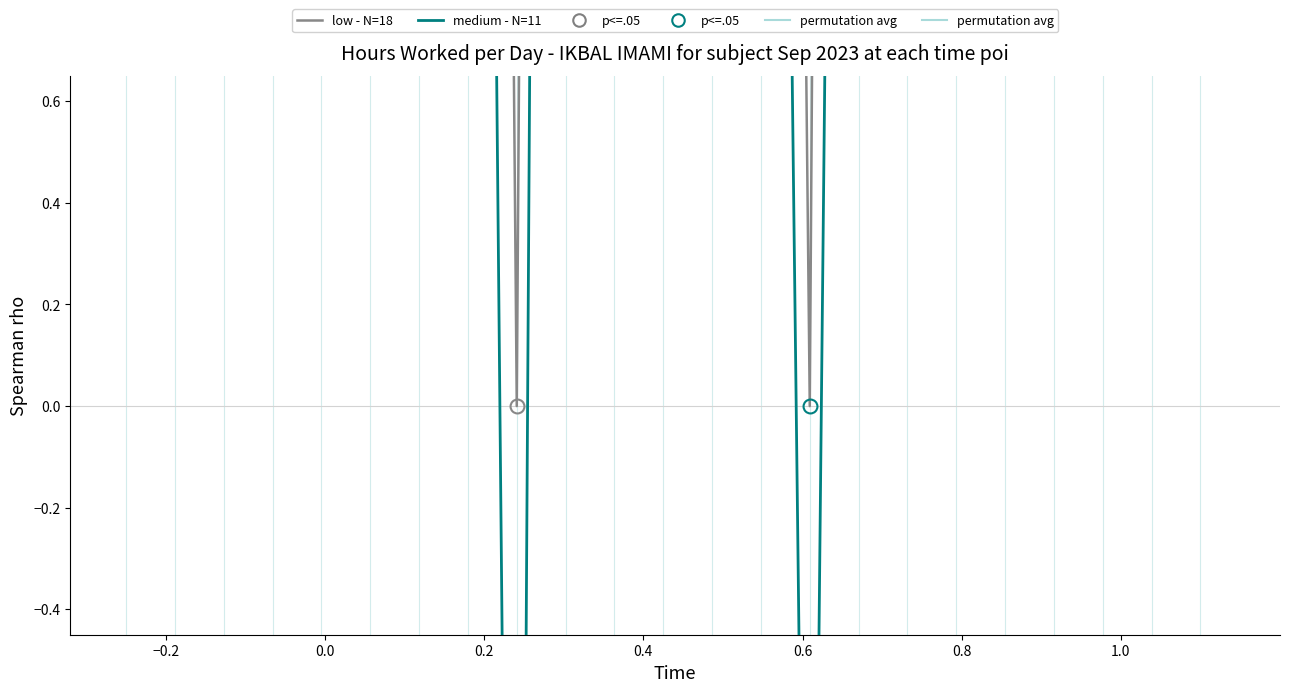

True or false: low - N=18 and medium - N=11 cross at least once.

False